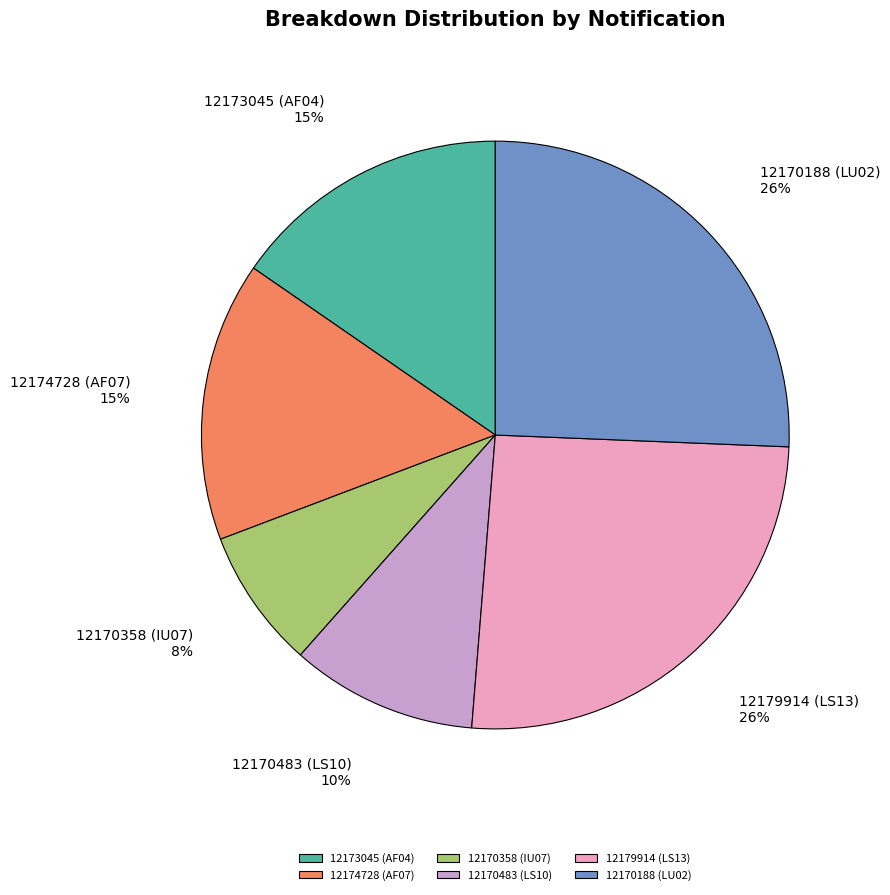

What is the smallest slice in the pie chart?

12170358 (IU07)